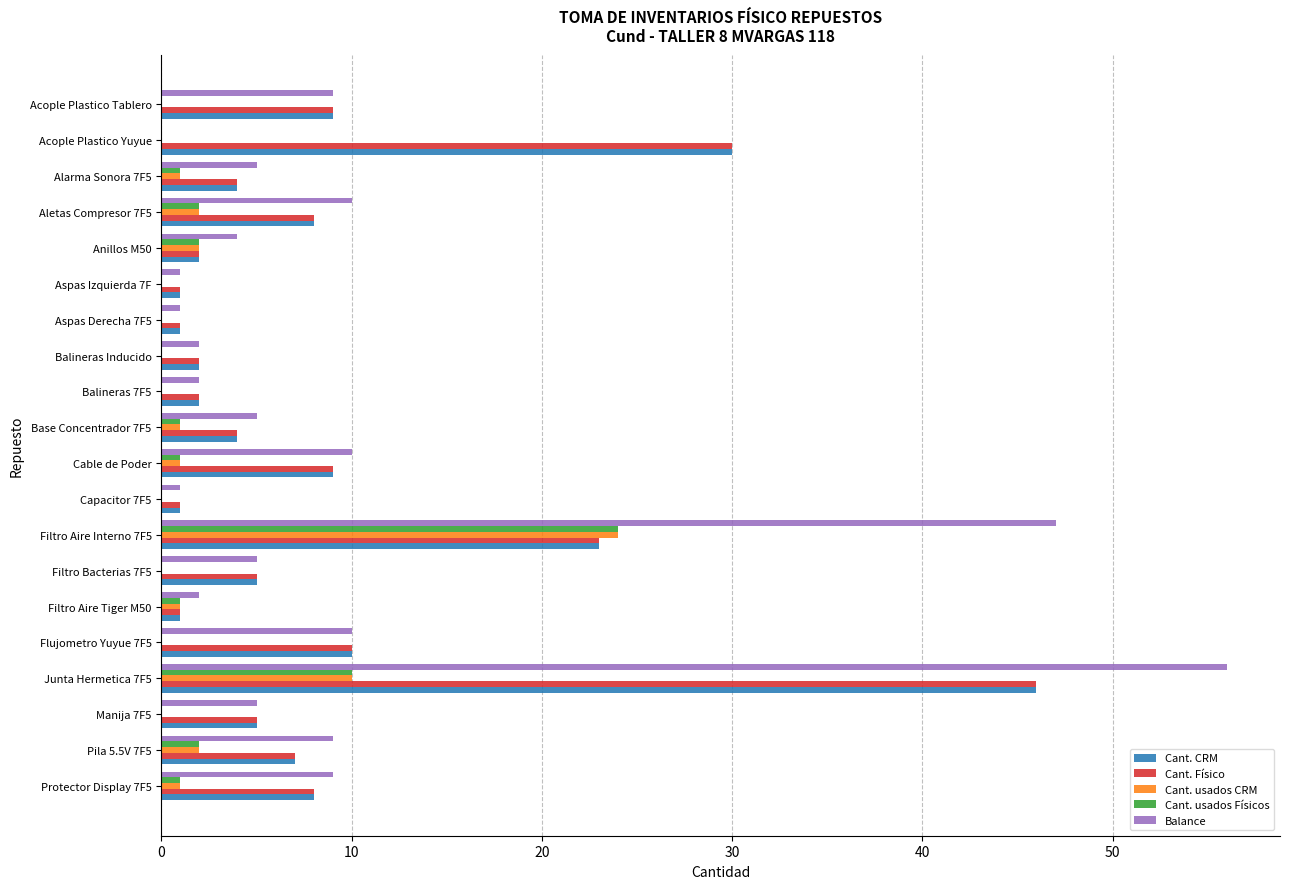

At which category is the sum across all series the highest?

Junta Hermetica 7F5